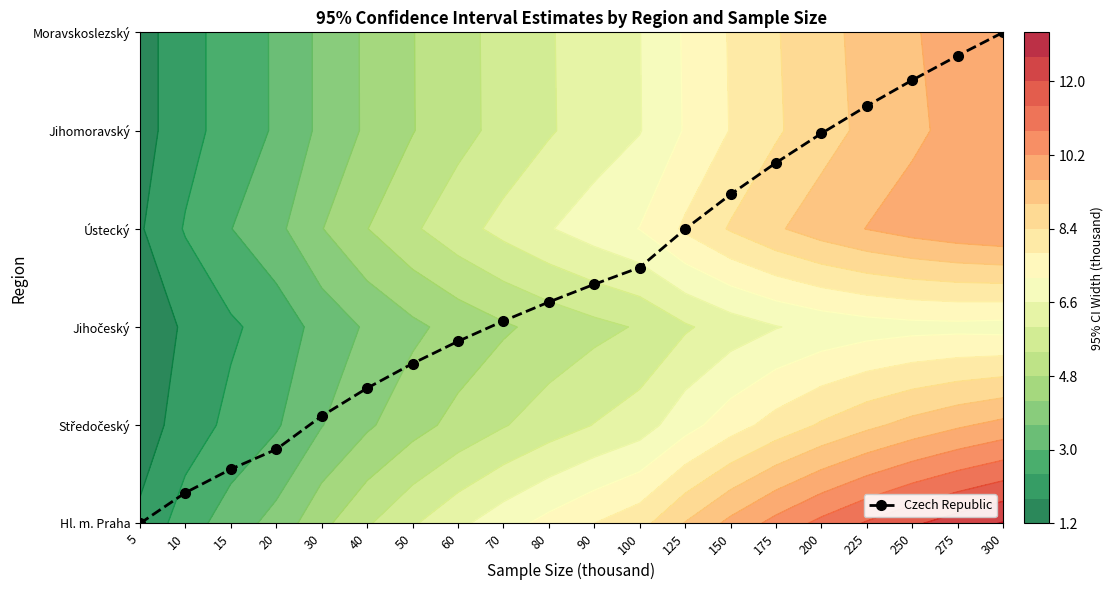

Between 300 and 90, which is larger?

300